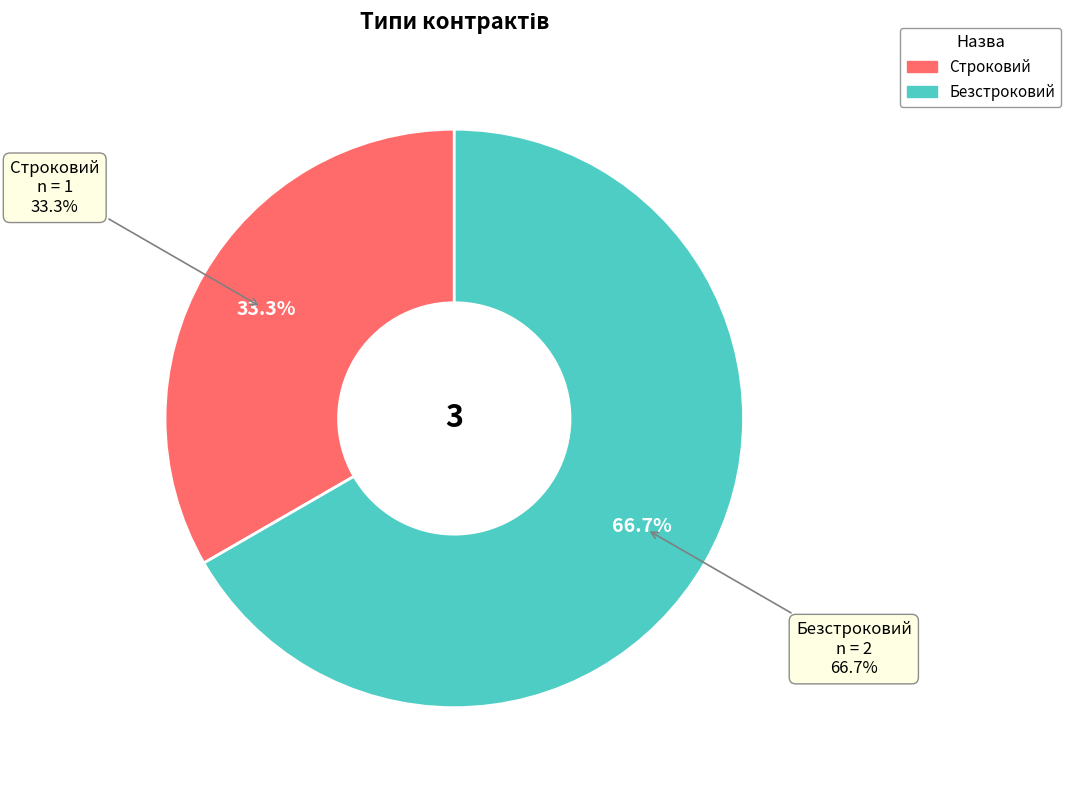

Does Строковий account for over 50% of the chart?

No